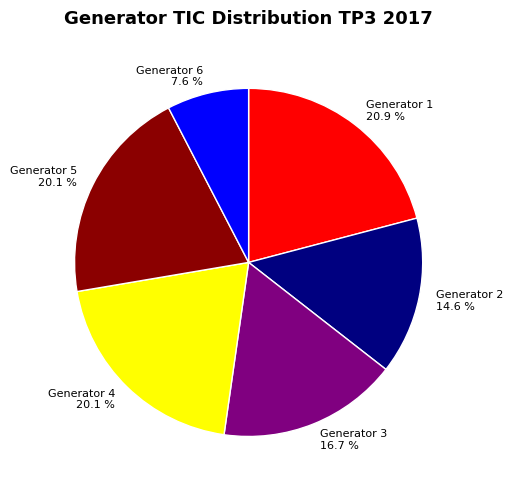

Which has a higher value, Generator 5 or Generator 6?

Generator 5